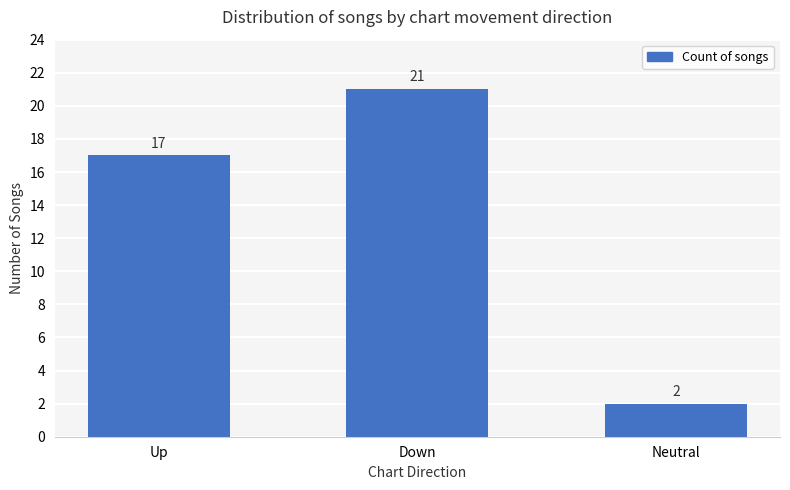

Reading left to right, transcribe all the data shown in this chart.

Up=17	Down=21	Neutral=2